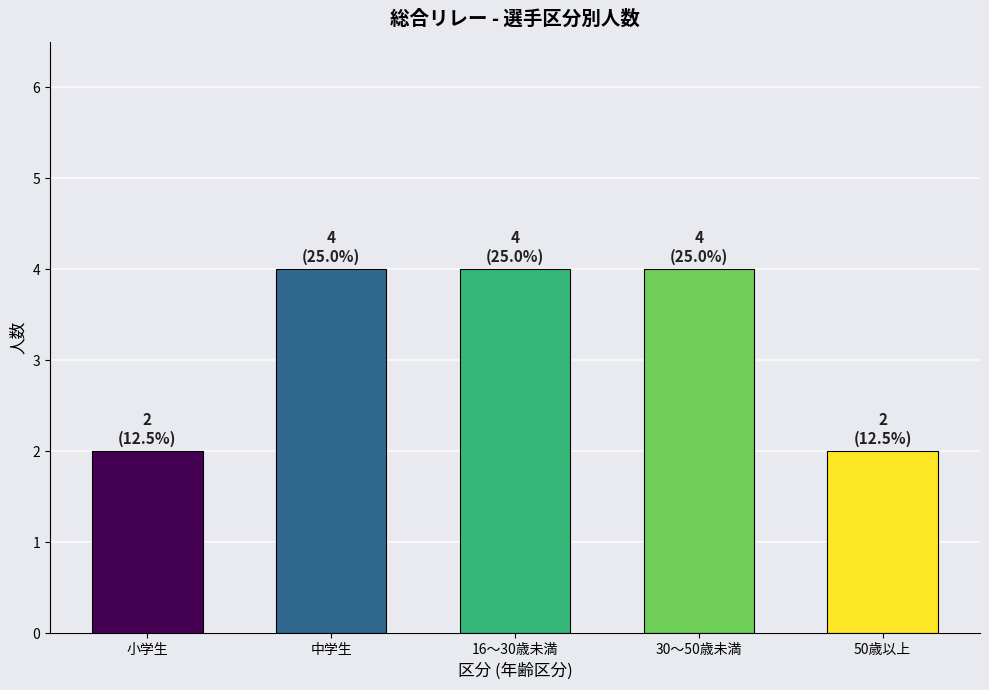

What position from the right is 中学生?

4